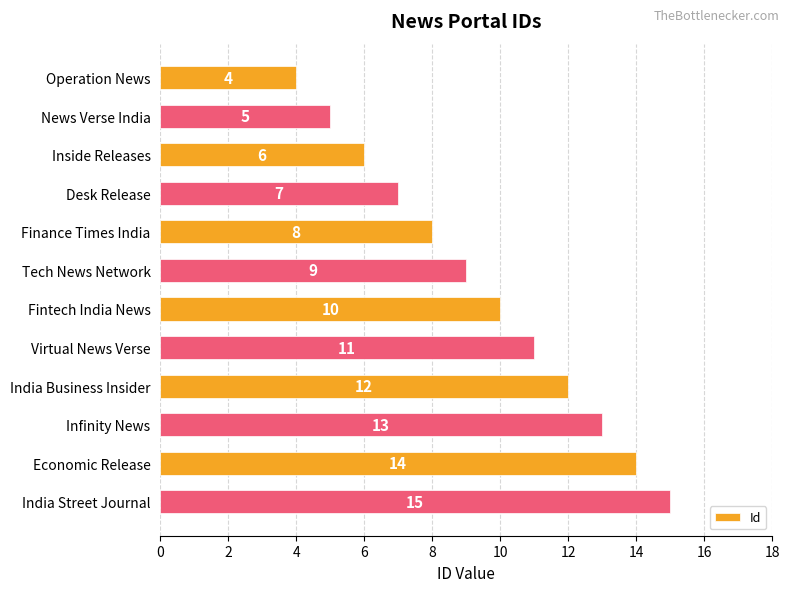

Rank the categories by value from lowest to highest.

Operation News, News Verse India, Inside Releases, Desk Release, Finance Times India, Tech News Network, Fintech India News, Virtual News Verse, India Business Insider, Infinity News, Economic Release, India Street Journal